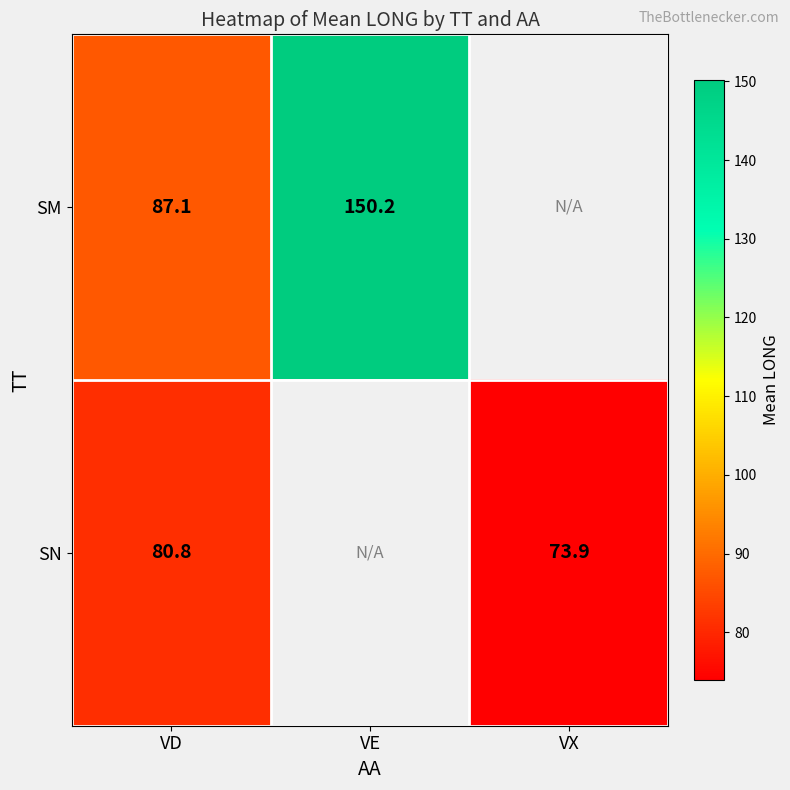

At VD, list the series in order from smallest to largest.

SN, SM